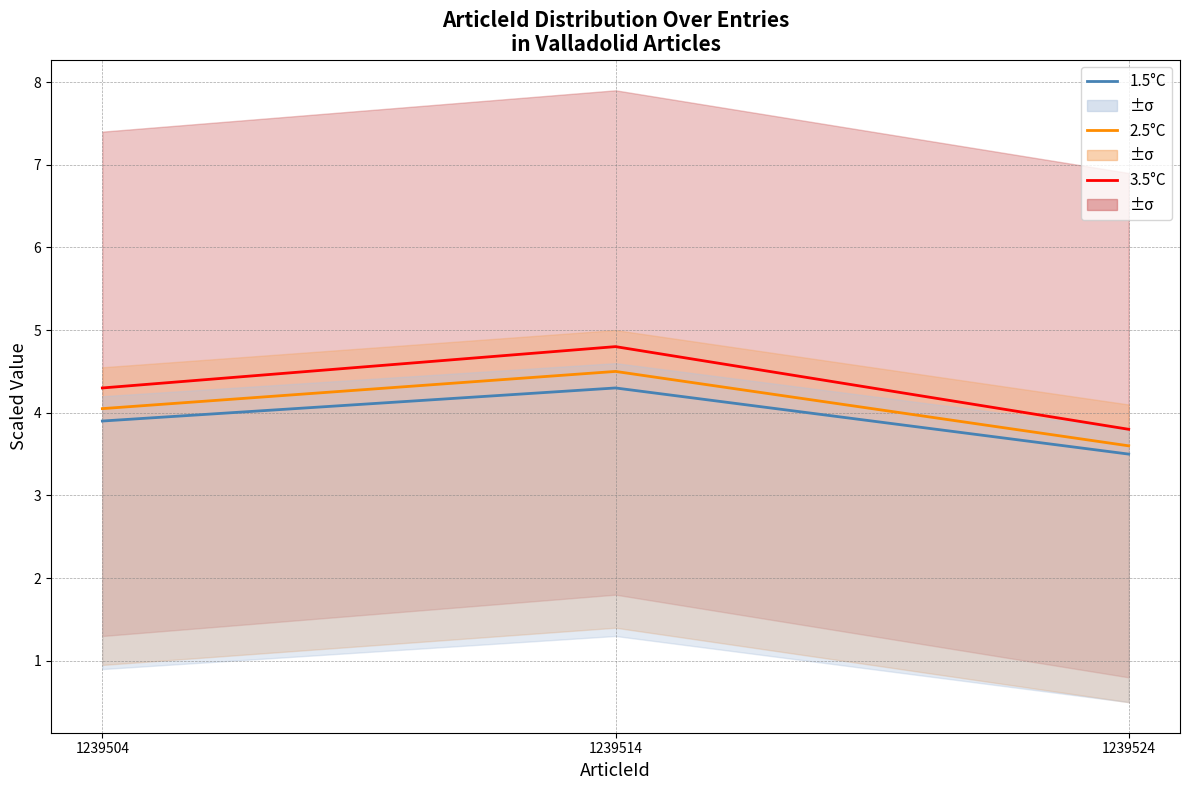

At which label does 2.5°C first exceed 4?

1239504